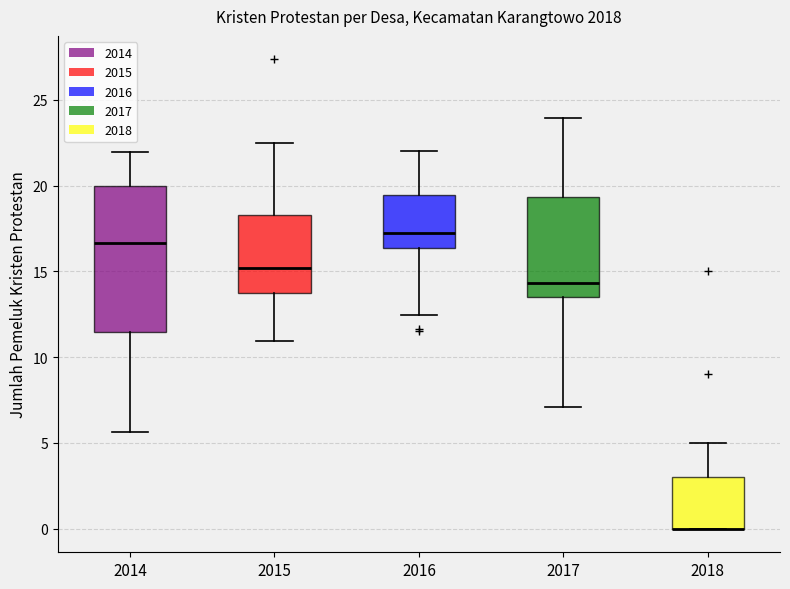

Where does the lower whisker of the box at x = 2015 end on the y-axis? The values are not printed on the chart, so give them approximately, as read against the axis.

11.0